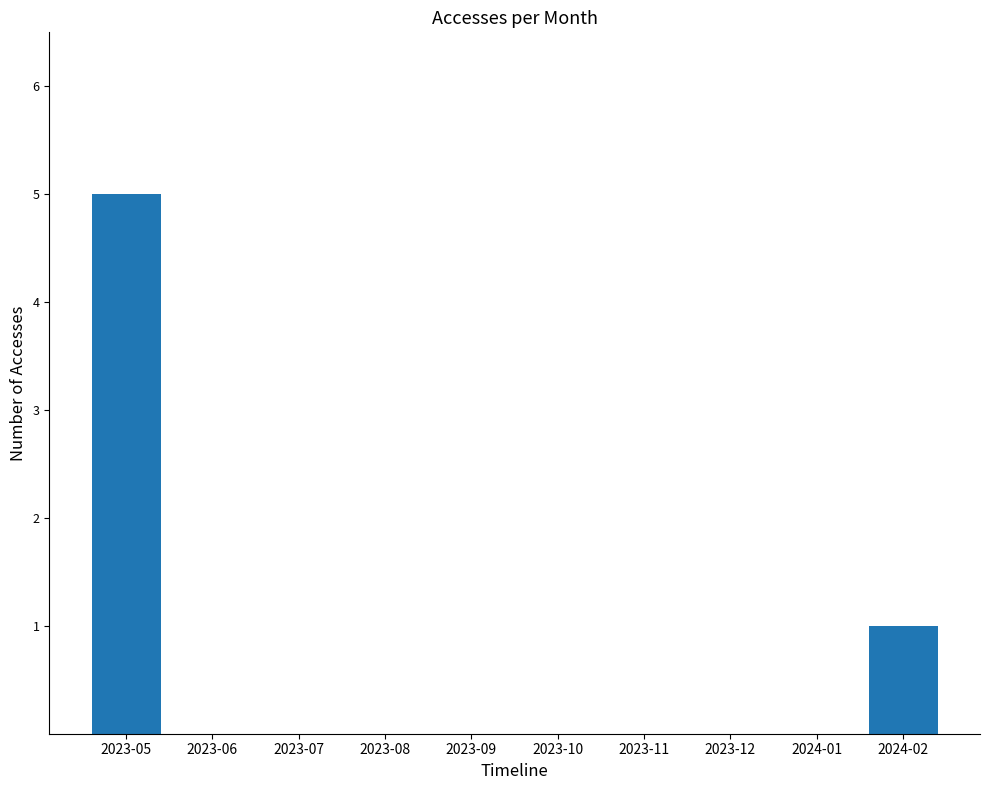

Are the bars horizontal?

No